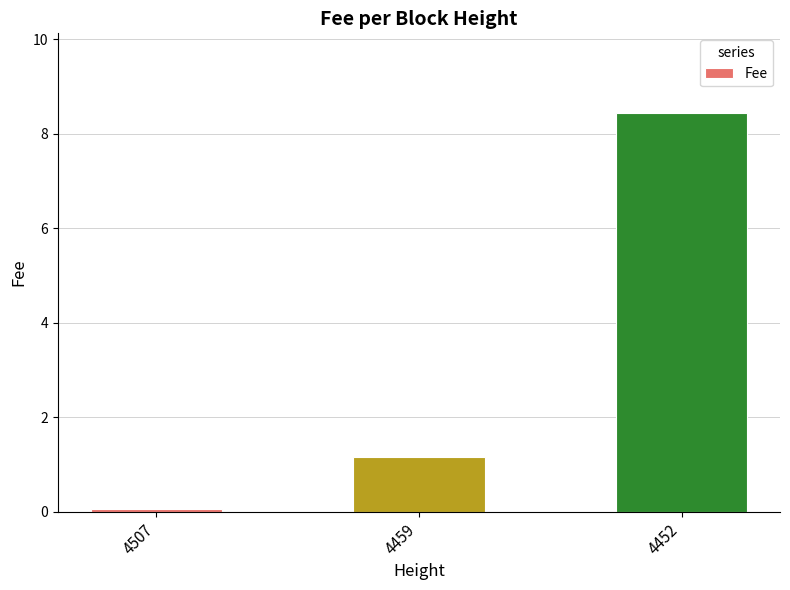

What value does the data have at 4459?

1.2